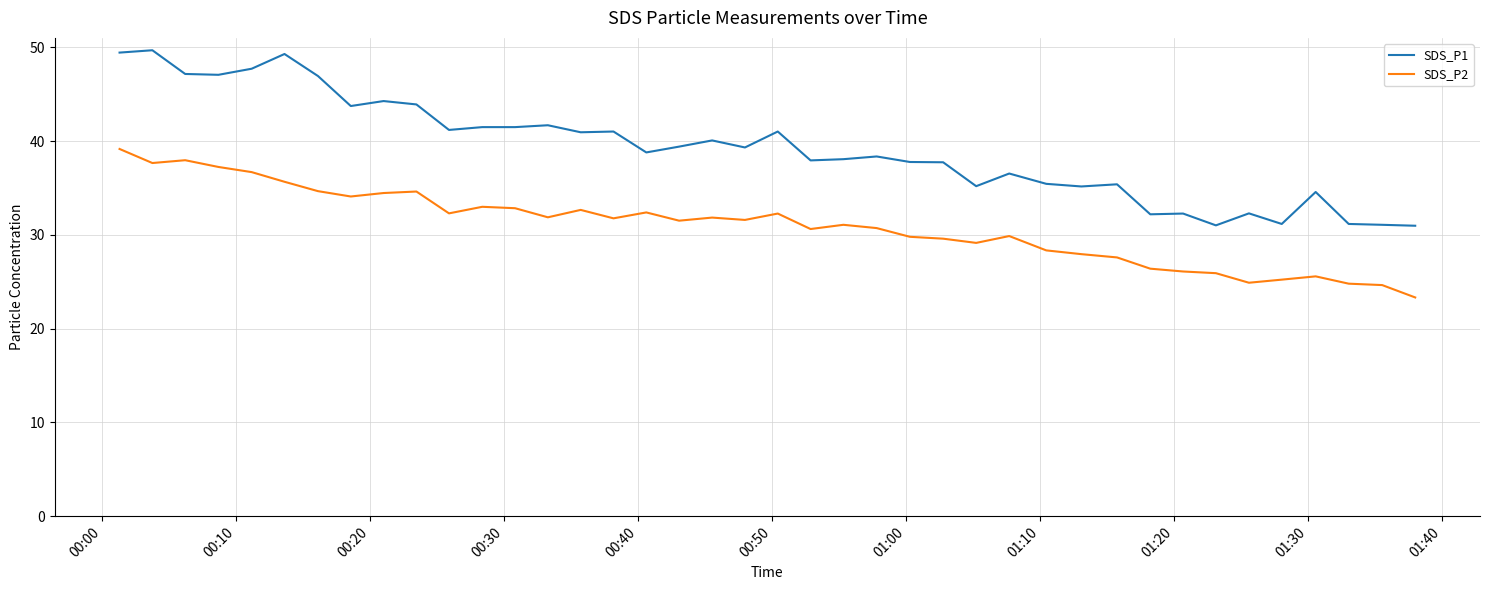

Which series has the largest range (max minus min)?

SDS_P1